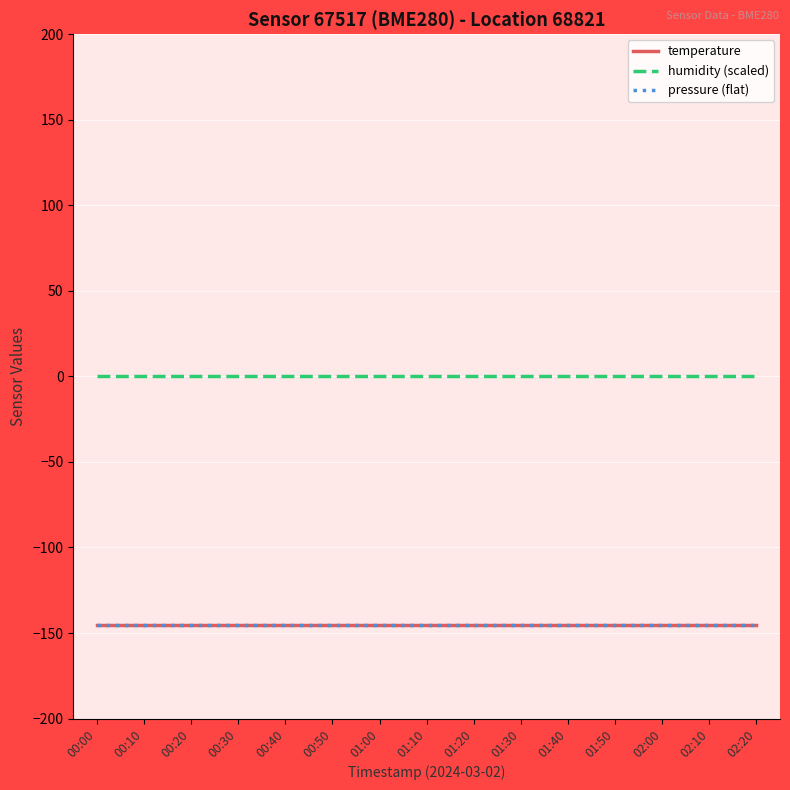

True or false: pressure (flat) has a value of -145.6 at 02:00.

True